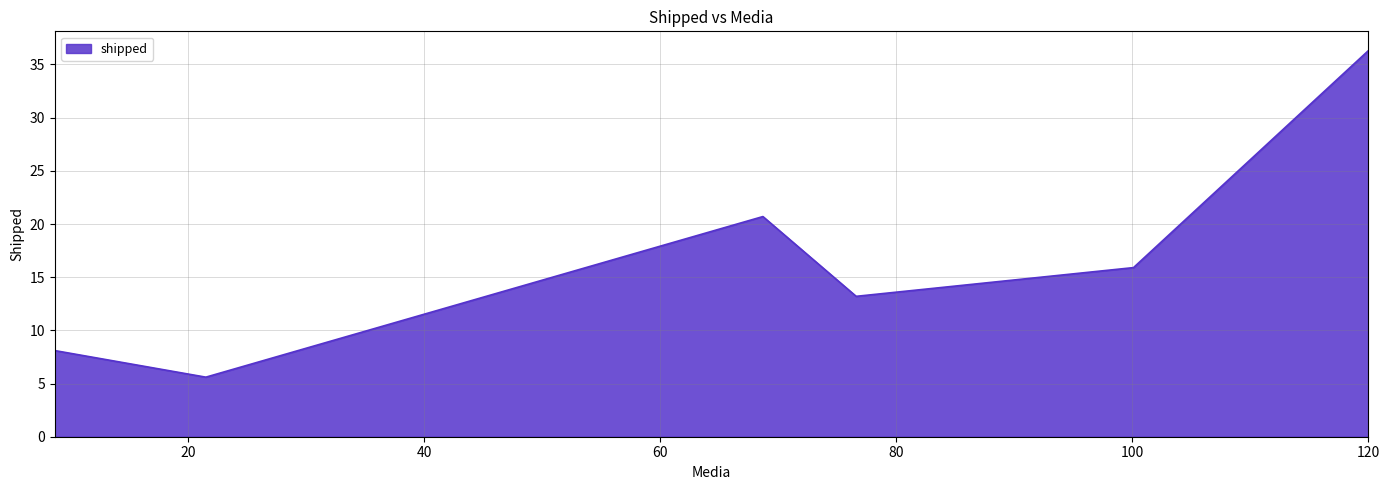

What is the maximum value shown in the chart?

36.3